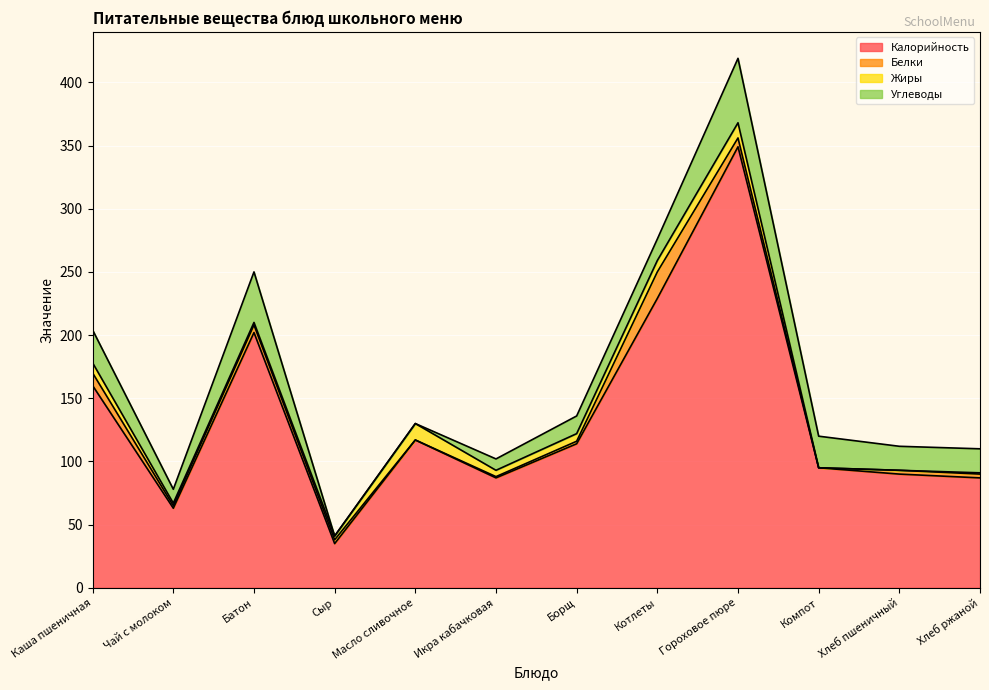

What is the label of the 7th point from the left?

Борщ